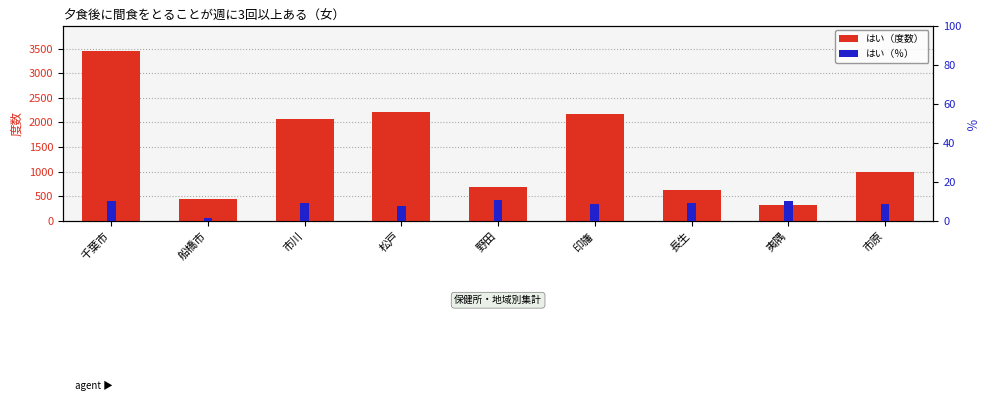

Reading left to right, what are all the values shown in this chart?

はい（度数）: 3450.0	450.0	2061.0	2217.0	694.0	2175.0	626.0	326.0	1003.0
はい（％）: 10.4	1.7	9.2	7.9	10.6	8.5	8.9	10.0	8.7